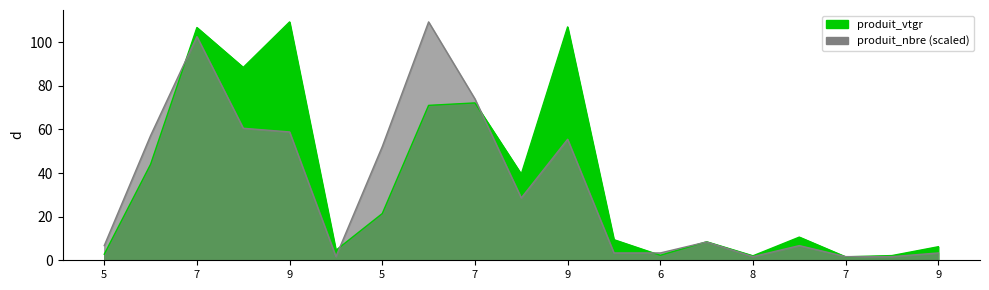

Where is the first local maximum for produit_nbre?

7